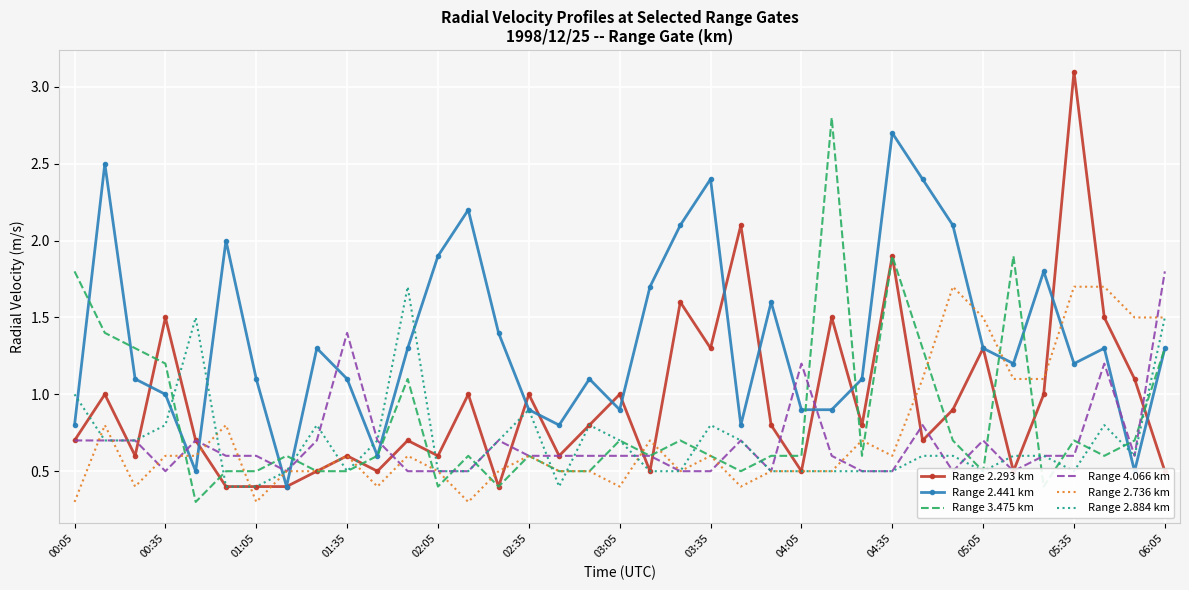

True or false: Range 2.736 km has more than 0 points higher than both neighbors.

True